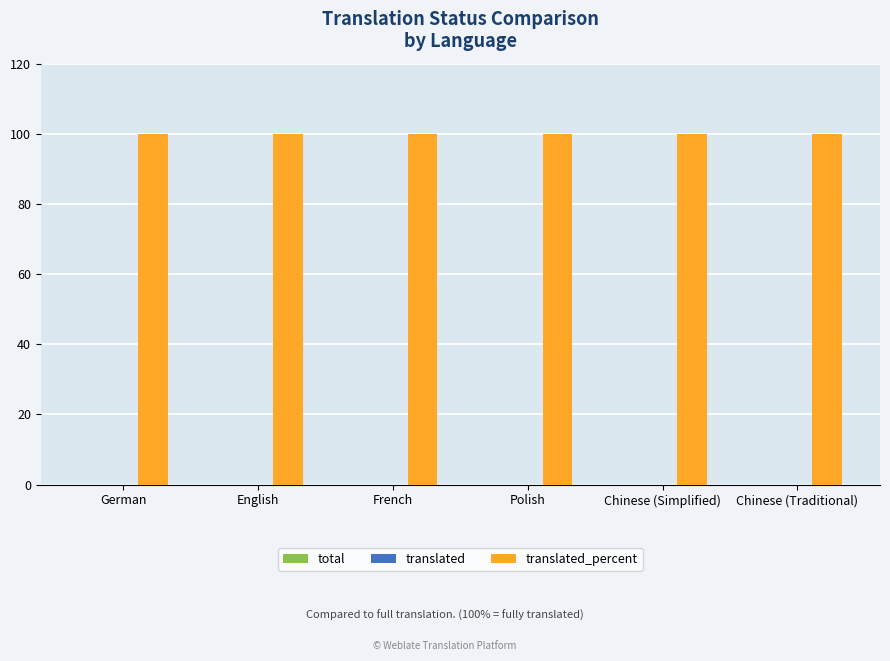

What is the label of the 4th bar from the left?

Polish